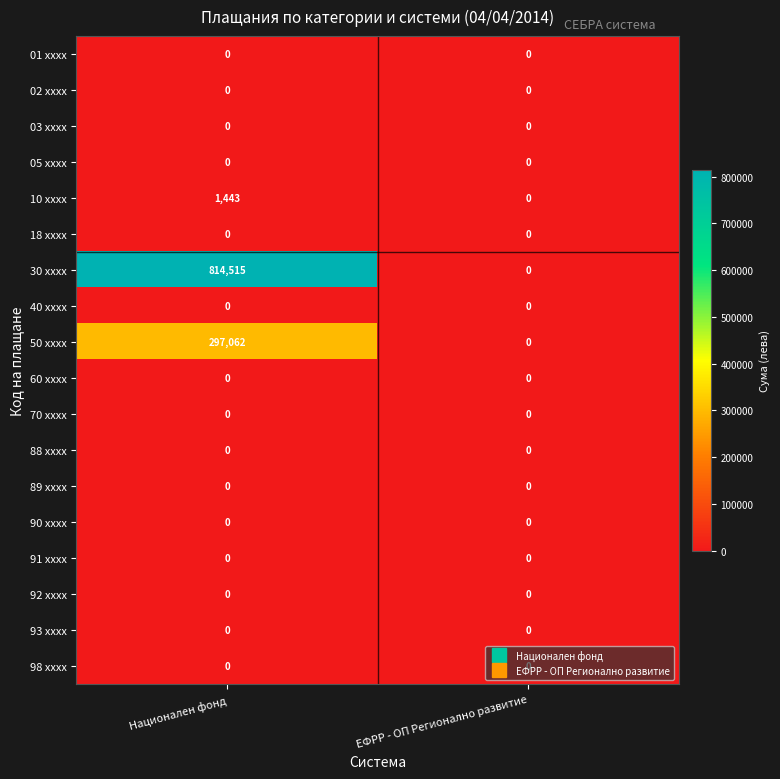

The value of 10 xxxx at ЕФРР - ОП Регионално развитие is -564. True or false?

False